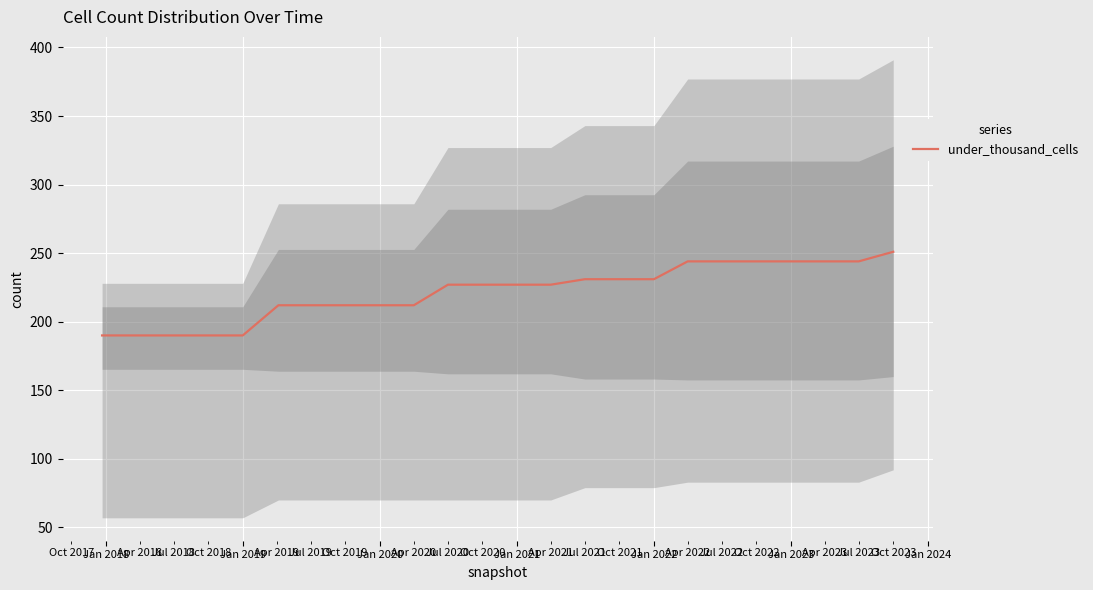

True or false: there are more than 2 points higher than both neighbors.

False